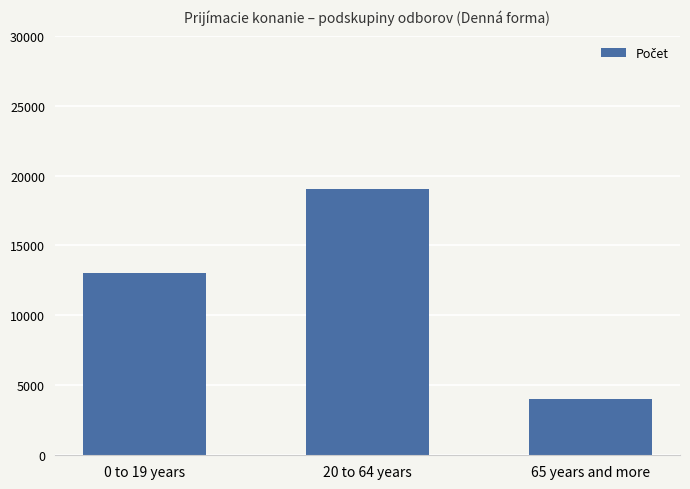

How many bars are there in total?

3